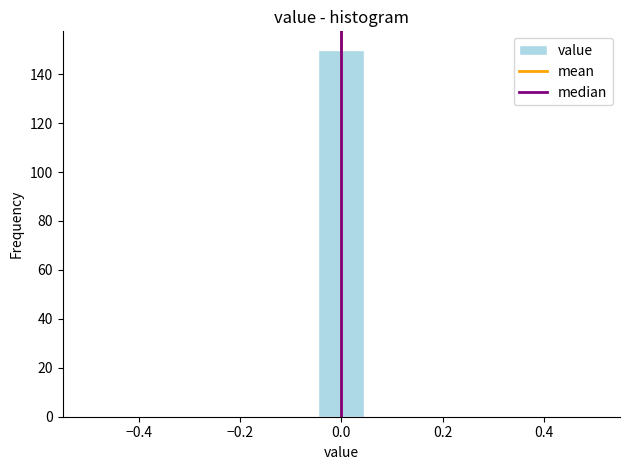

Over which range of the x-axis is the bar tallest?

-0.04 to 0.04